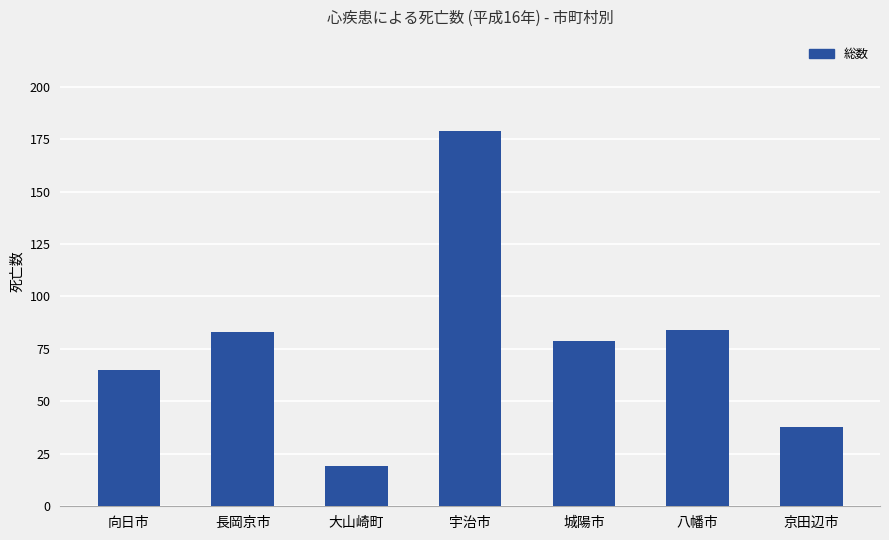

True or false: the data shows 65 at 向日市.

True